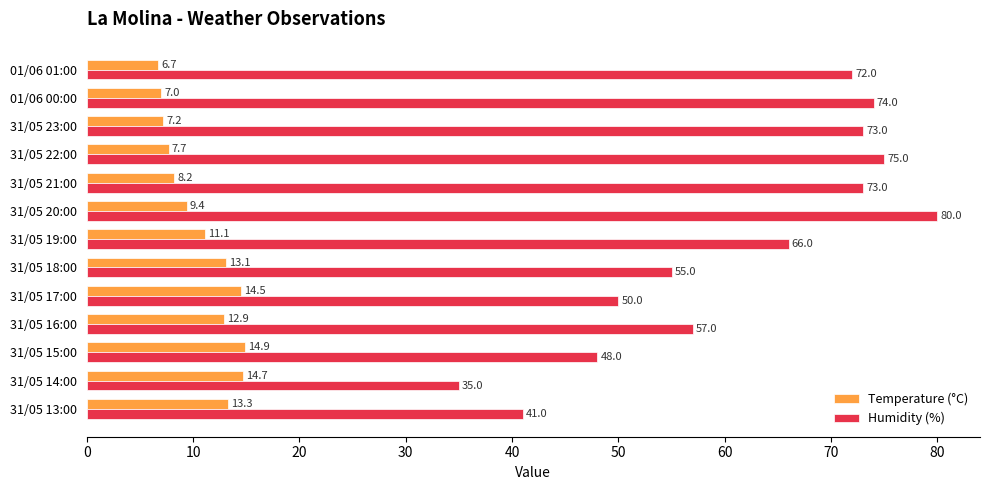

Is the value of Humidity (%) at 31/05 16:00 greater than the value of Temperature (°C) at 31/05 14:00?

Yes